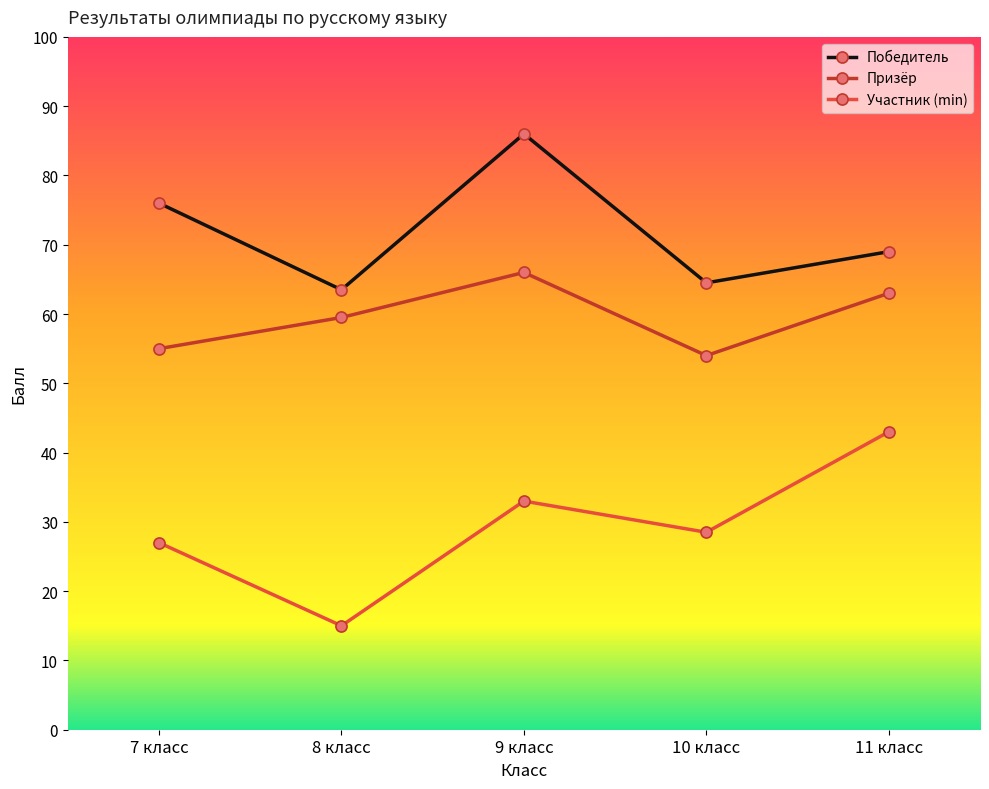

What are all the series names shown in the legend?

Победитель, Призёр, Участник (min)